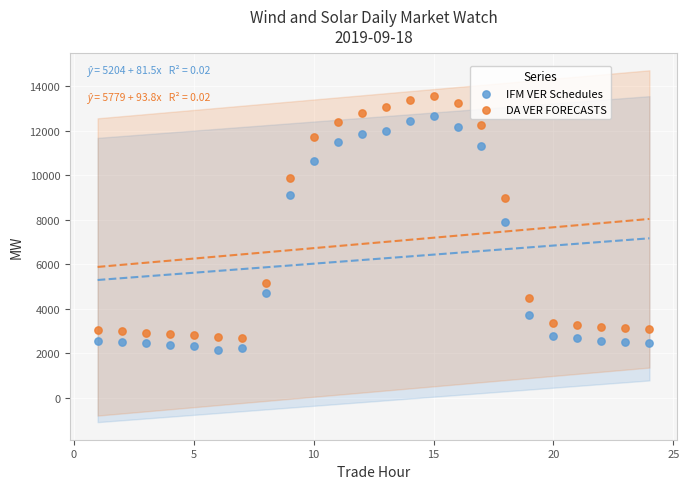

What is the X range (max minus min) for the scatter plot?

23.0